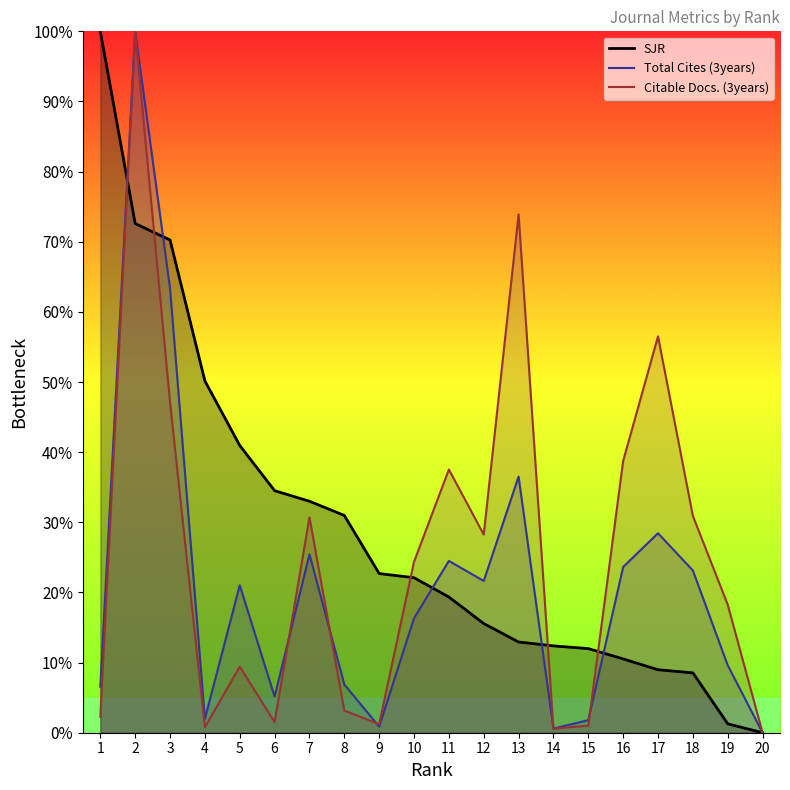

Reading left to right, what are all the values shown in this chart?

SJR: 1=100.0	2=72.6	3=70.3	4=50.2	5=41.0	6=34.5	7=33.0	8=31.0	9=22.7	10=22.1	11=19.3	12=15.6	13=12.9	14=12.4	15=12.0	16=10.5	17=9.0	18=8.5	19=1.3	20=0.0
Total Cites (3years): 1=6.6	2=100.0	3=63.3	4=2.0	5=21.0	6=5.1	7=25.4	8=6.9	9=0.9	10=16.3	11=24.5	12=21.6	13=36.5	14=0.6	15=1.8	16=23.6	17=28.4	18=23.1	19=9.6	20=0.0
Citable Docs. (3years): 1=2.3	2=100.0	3=47.1	4=0.8	5=9.4	6=1.5	7=30.7	8=3.2	9=1.2	10=24.4	11=37.5	12=28.3	13=73.9	14=0.6	15=1.0	16=38.7	17=56.5	18=30.9	19=18.3	20=0.0